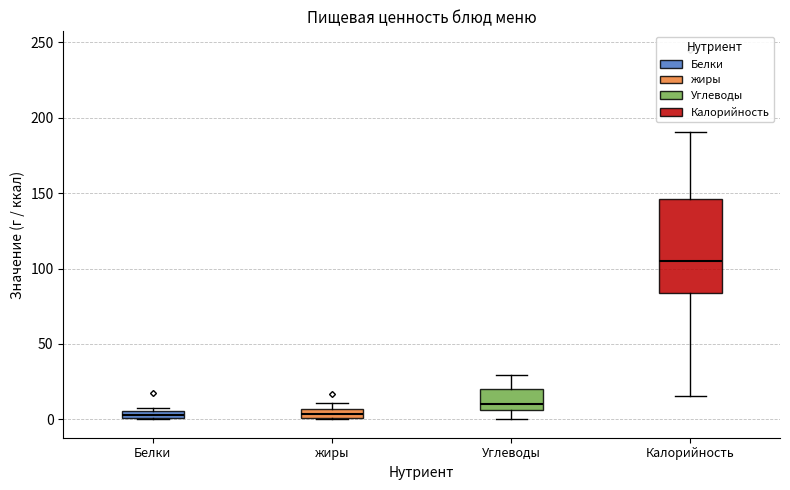

Comparing the boxes themselves (not the whiskers), which one is the tallest?

Калорийность